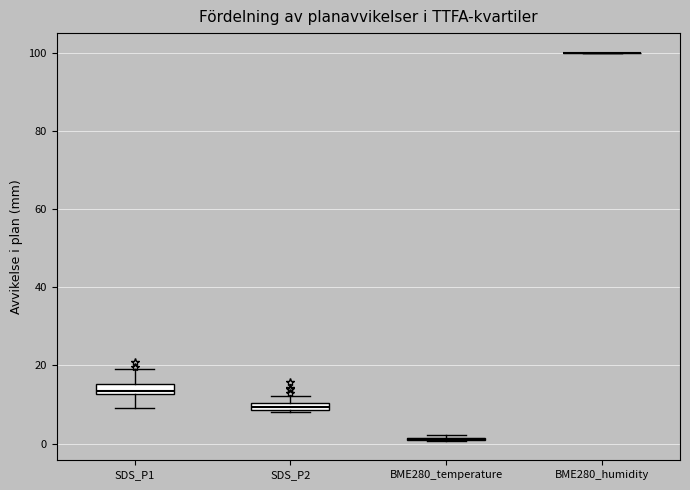

Where is the lower edge of the box for SDS_P2 on the y-axis? The values are not printed on the chart, so give them approximately, as read against the axis.

8